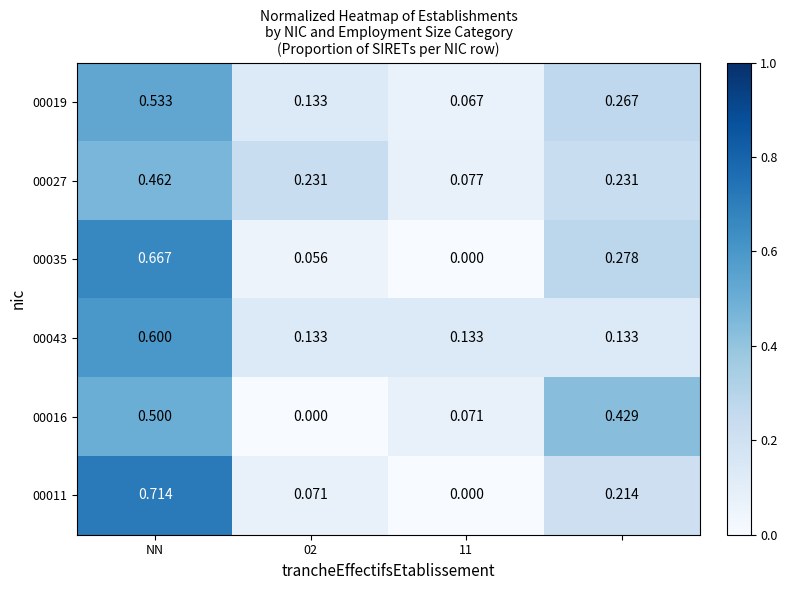

What is the greatest value displayed?

0.7